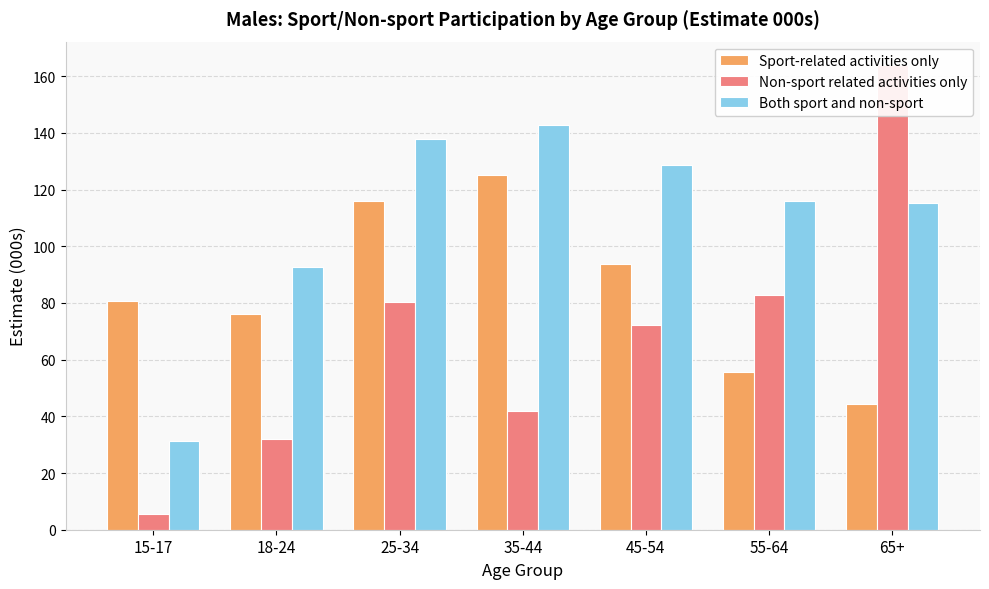

How many data points does each series have?

7